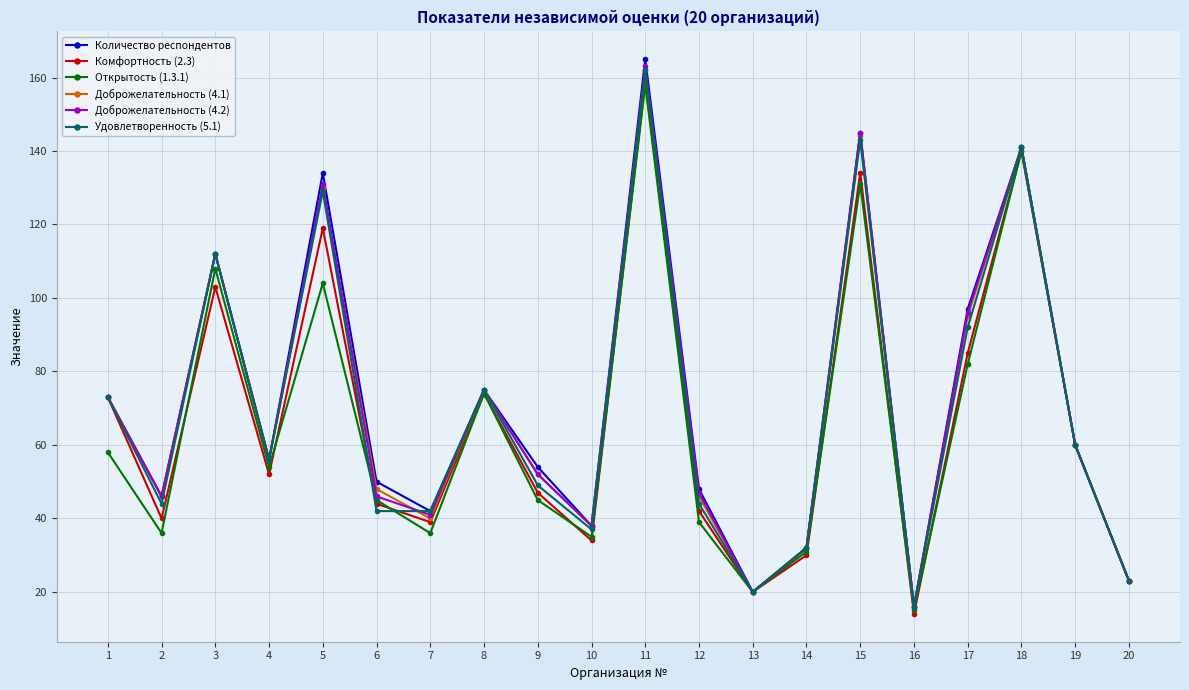

Reading right to left, list all the values displayed in this chart.

Количество респондентов: 20=23	19=60	18=141	17=97	16=16	15=145	14=32	13=20	12=48	11=165	10=38	9=54	8=75	7=42	6=50	5=134	4=56	3=112	2=46	1=73
Комфортность (2.3): 20=23	19=60	18=140	17=85	16=14	15=134	14=30	13=20	12=42	11=159	10=34	9=47	8=74	7=39	6=44	5=119	4=52	3=103	2=40	1=73
Открытость (1.3.1): 20=23	19=60	18=140	17=82	16=15	15=131	14=31	13=20	12=39	11=158	10=35	9=45	8=74	7=36	6=45	5=104	4=54	3=108	2=36	1=58
Доброжелательность (4.1): 20=23	19=60	18=141	17=95	16=16	15=144	14=32	13=20	12=46	11=162	10=38	9=52	8=75	7=40	6=48	5=130	4=56	3=112	2=46	1=73
Доброжелательность (4.2): 20=23	19=60	18=141	17=96	16=16	15=145	14=32	13=20	12=47	11=163	10=38	9=52	8=75	7=41	6=46	5=131	4=56	3=112	2=46	1=73
Удовлетворенность (5.1): 20=23	19=60	18=141	17=92	16=16	15=143	14=32	13=20	12=44	11=162	10=37	9=49	8=75	7=42	6=42	5=129	4=56	3=112	2=44	1=73